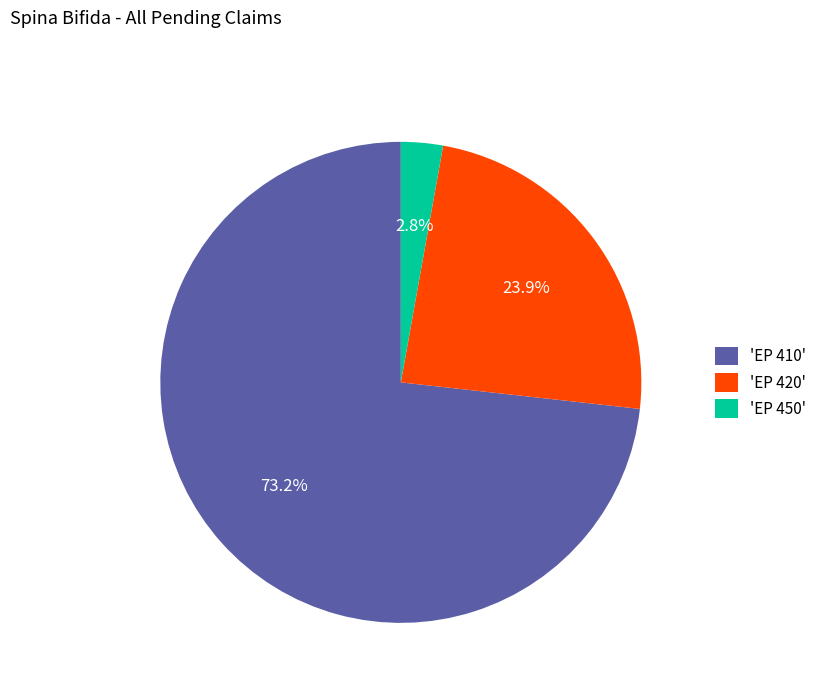

Approximately how many times larger is the value at 'EP 420' compared to 'EP 410'?

0.3